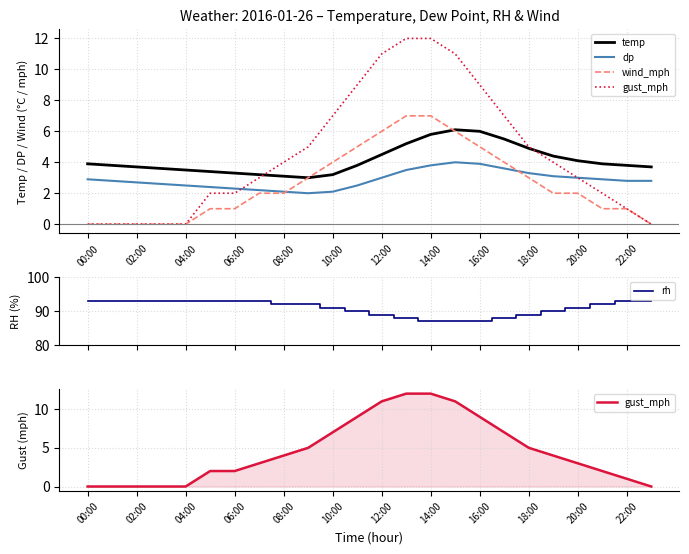

What position from the right is 13?

11